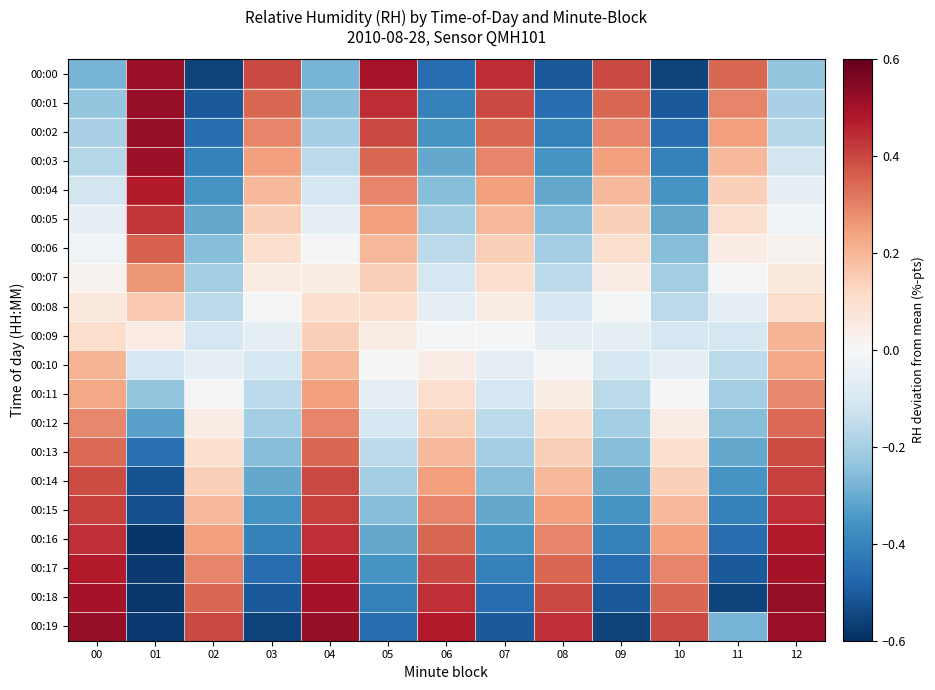

Rank the series at 11 from lowest to highest value.

00:18, 00:17, 00:16, 00:15, 00:14, 00:13, 00:19, 00:12, 00:11, 00:10, 00:09, 00:08, 00:07, 00:06, 00:05, 00:04, 00:03, 00:02, 00:01, 00:00